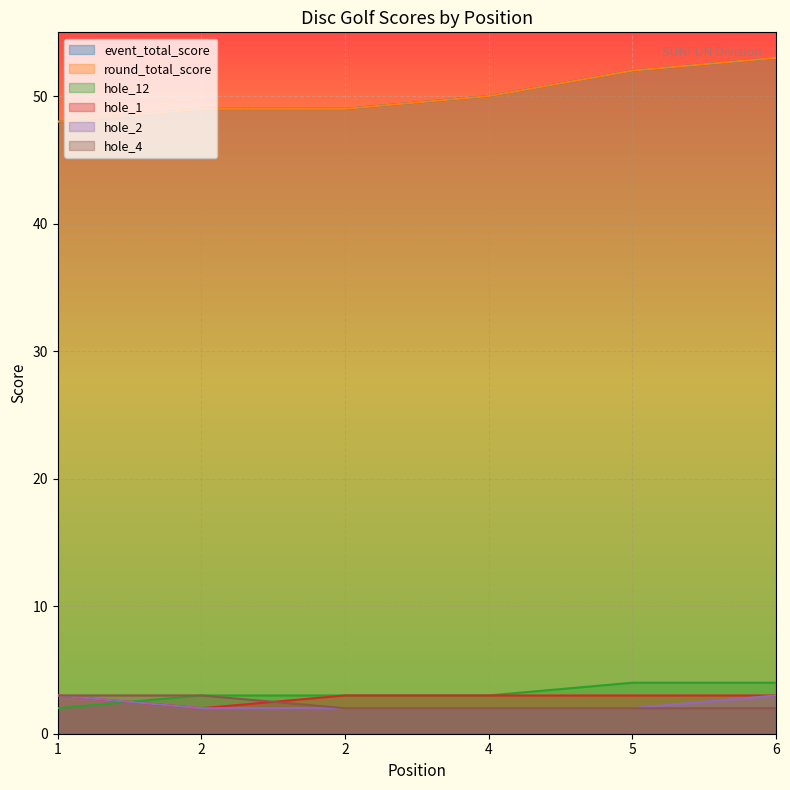

How many hole_1 values are between 3 and 4?

5